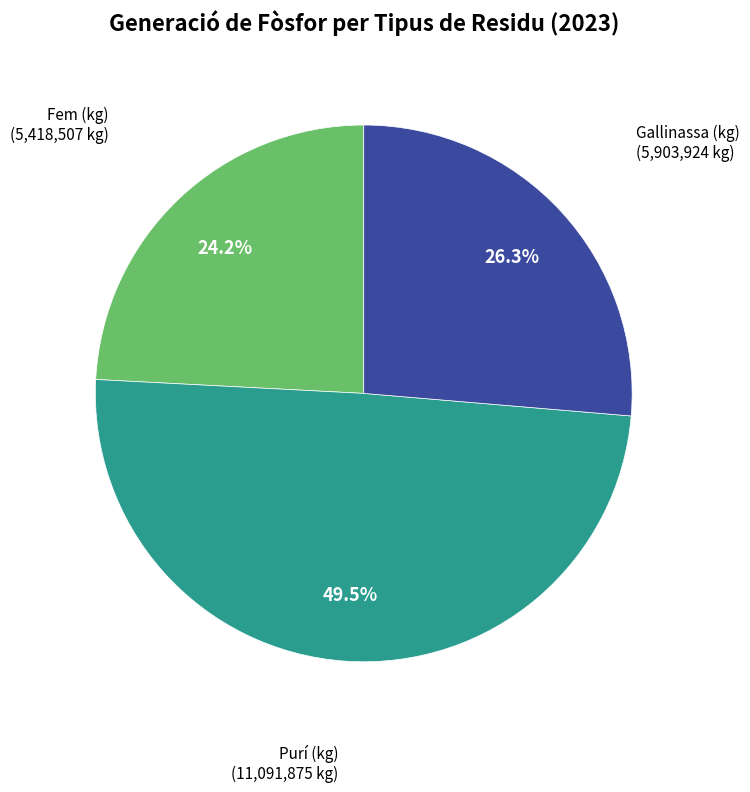

Is there any slice that represents more than half of the pie?

No